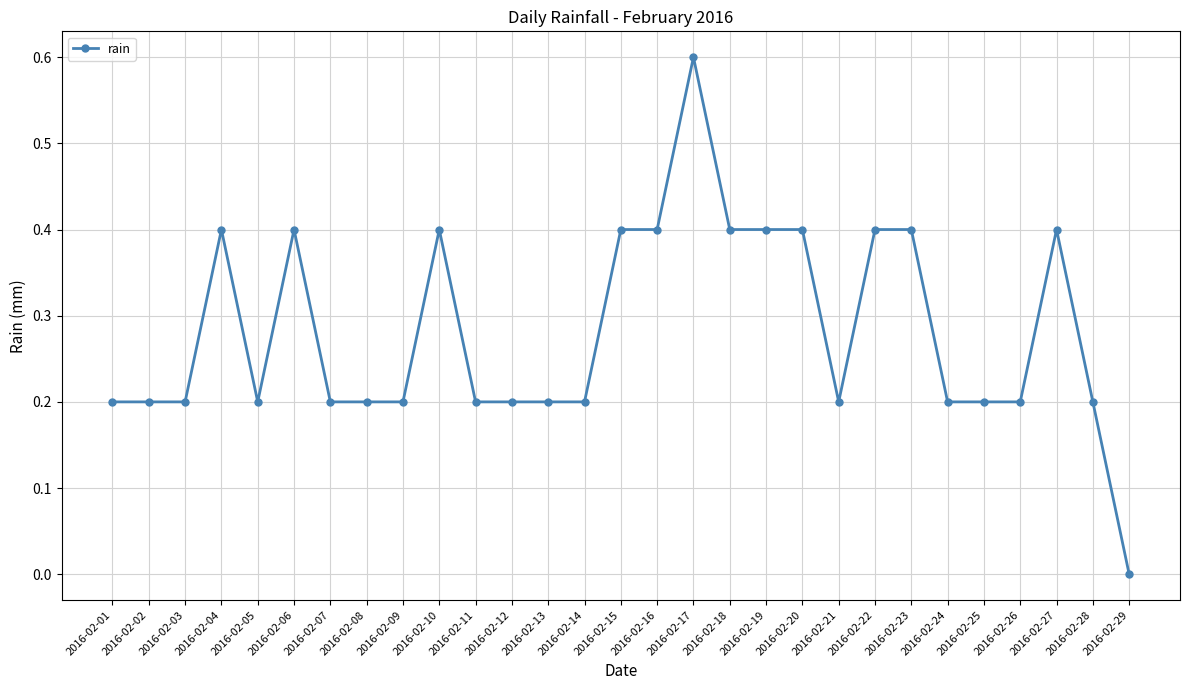

Reading left to right, extract all data points from this chart.

2016-02-01=0.2	2016-02-02=0.2	2016-02-03=0.2	2016-02-04=0.4	2016-02-05=0.2	2016-02-06=0.4	2016-02-07=0.2	2016-02-08=0.2	2016-02-09=0.2	2016-02-10=0.4	2016-02-11=0.2	2016-02-12=0.2	2016-02-13=0.2	2016-02-14=0.2	2016-02-15=0.4	2016-02-16=0.4	2016-02-17=0.6	2016-02-18=0.4	2016-02-19=0.4	2016-02-20=0.4	2016-02-21=0.2	2016-02-22=0.4	2016-02-23=0.4	2016-02-24=0.2	2016-02-25=0.2	2016-02-26=0.2	2016-02-27=0.4	2016-02-28=0.2	2016-02-29=0.0